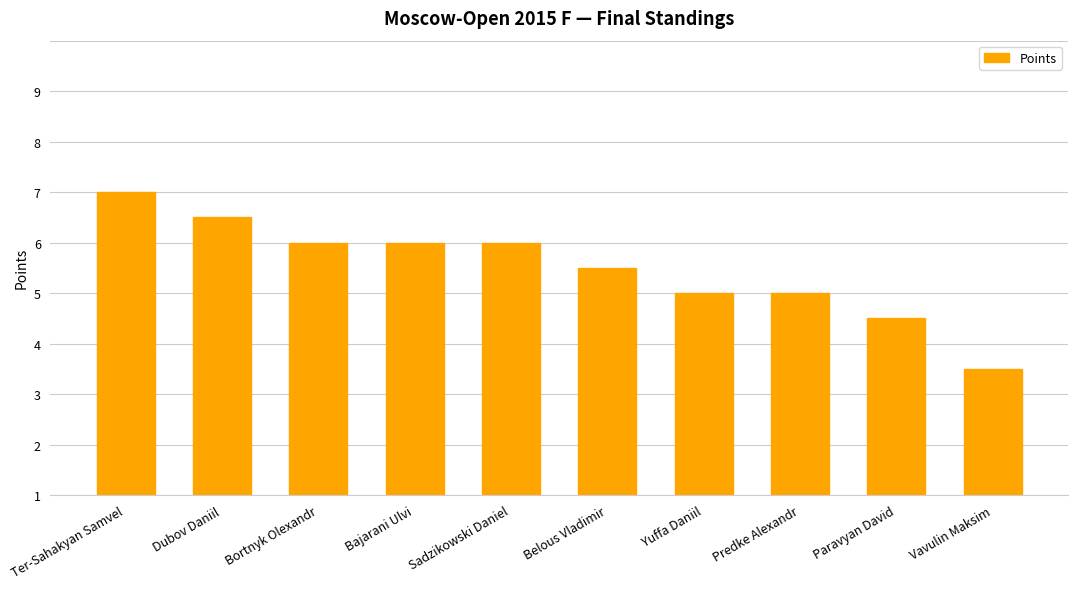

The chart shows a value of 5.0 at Bortnyk Olexandr. True or false?

True